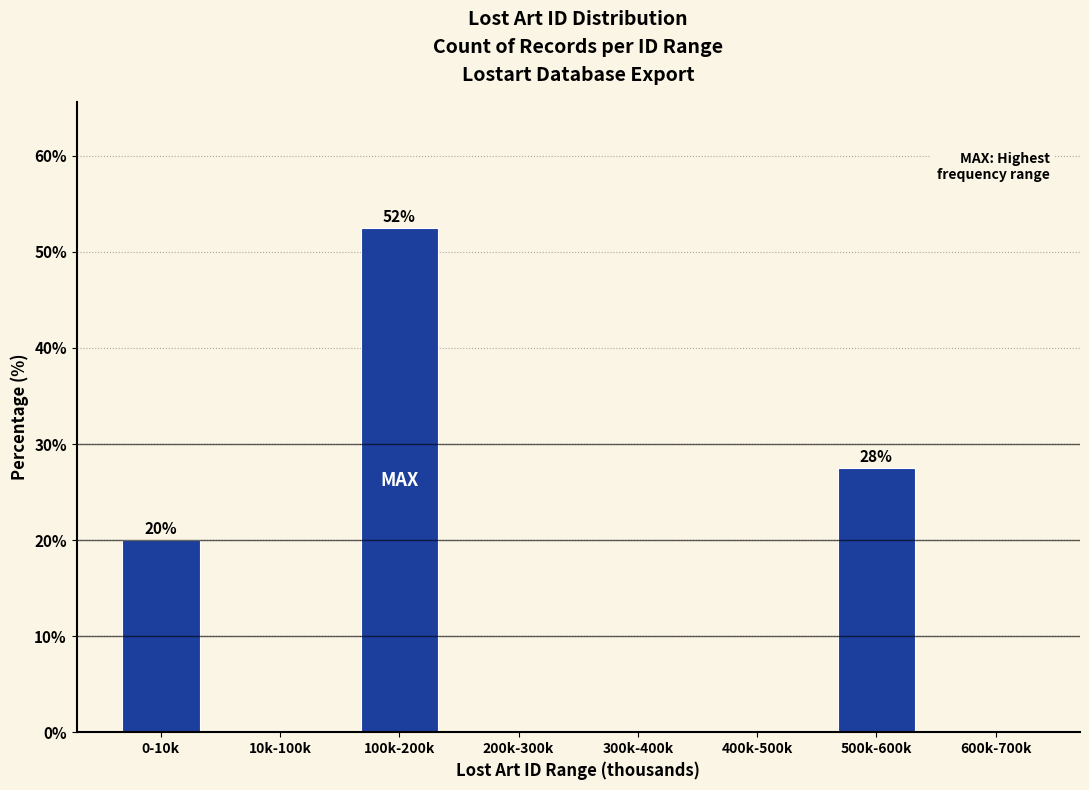

Reading left to right, list all the values displayed in this chart.

0-10k=20.0	10k-100k=0.0	100k-200k=52.5	200k-300k=0.0	300k-400k=0.0	400k-500k=0.0	500k-600k=27.5	600k-700k=0.0